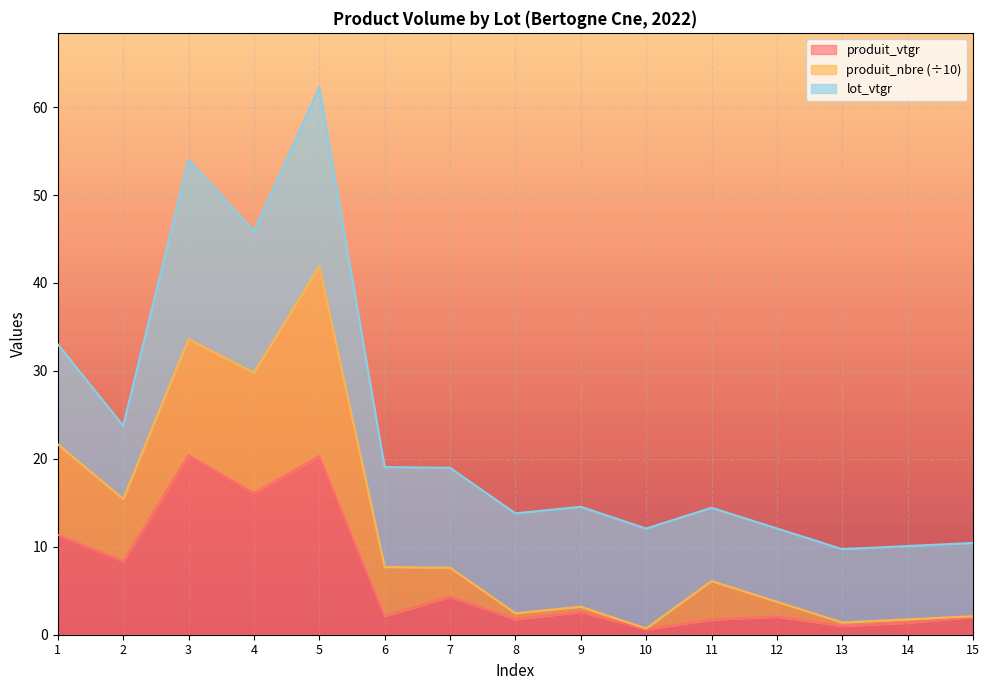

At which label is produit_nbre closest to 21?

1